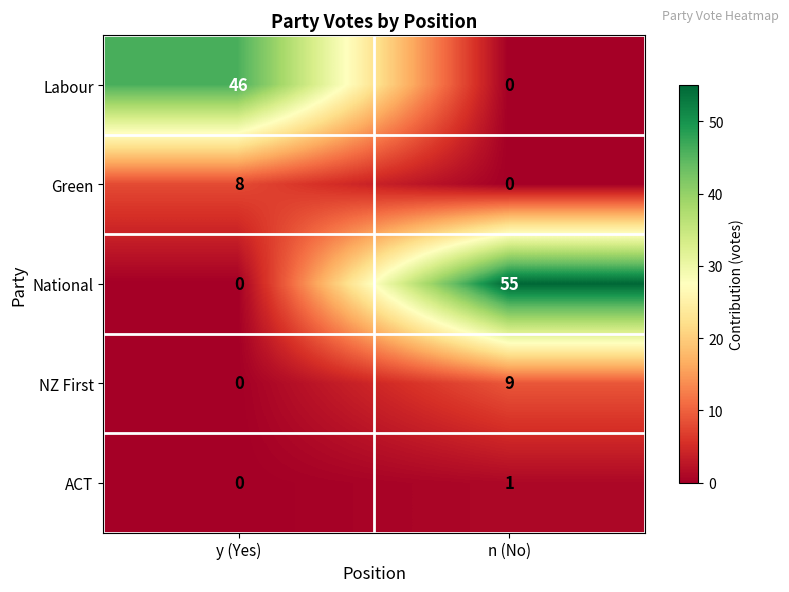

Count the number of categories in the chart.

2